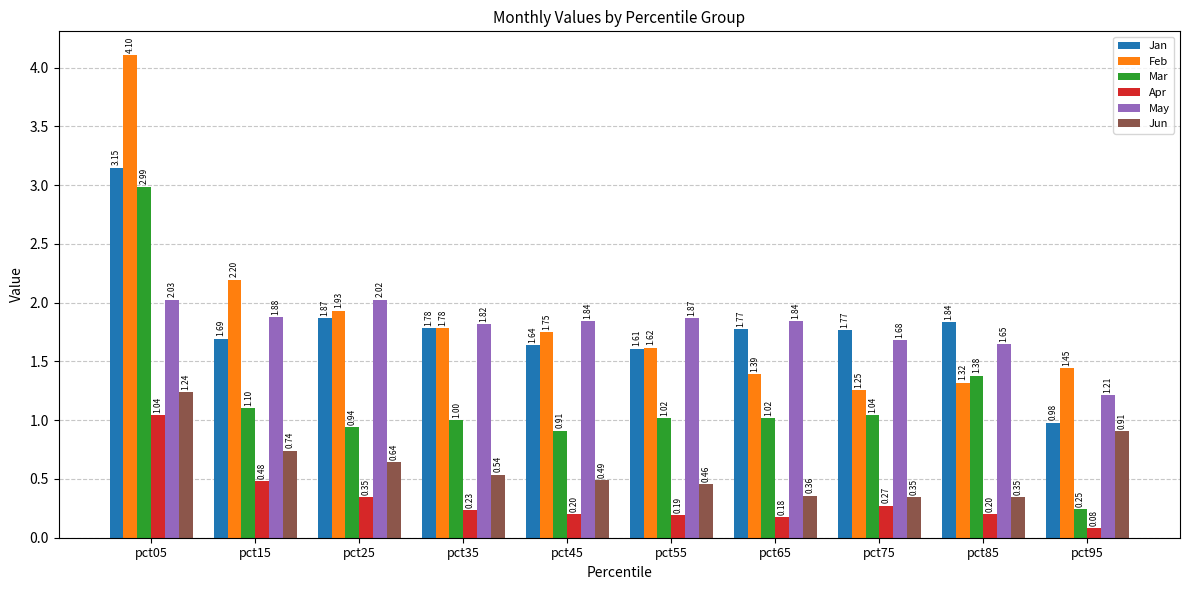

The value of Feb at pct05 is 4.1. True or false?

True